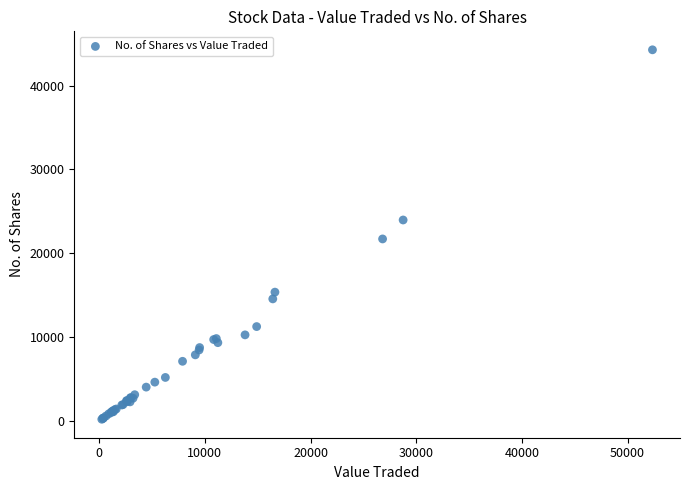

What Y value in the scatter plot is closest to 22237?

21712